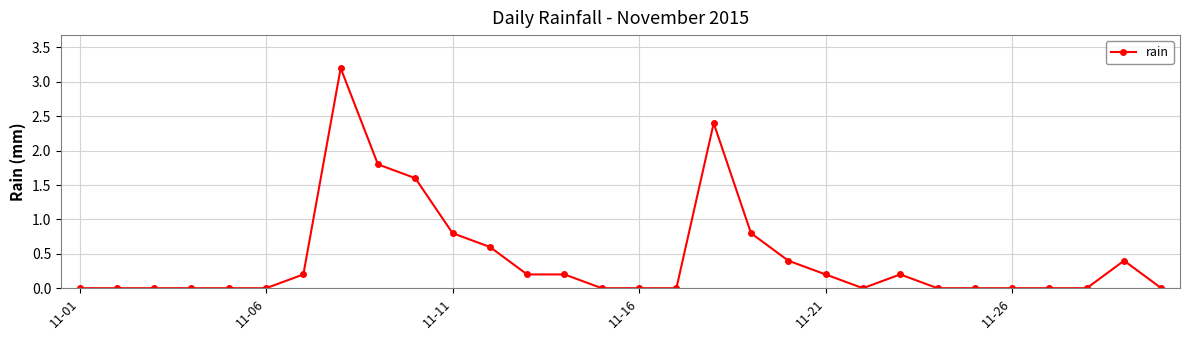

What is the value of the 20th point from the left?

0.4